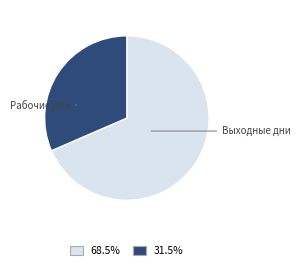

What percentage is the Выходные дни slice, to the nearest percent?

32%